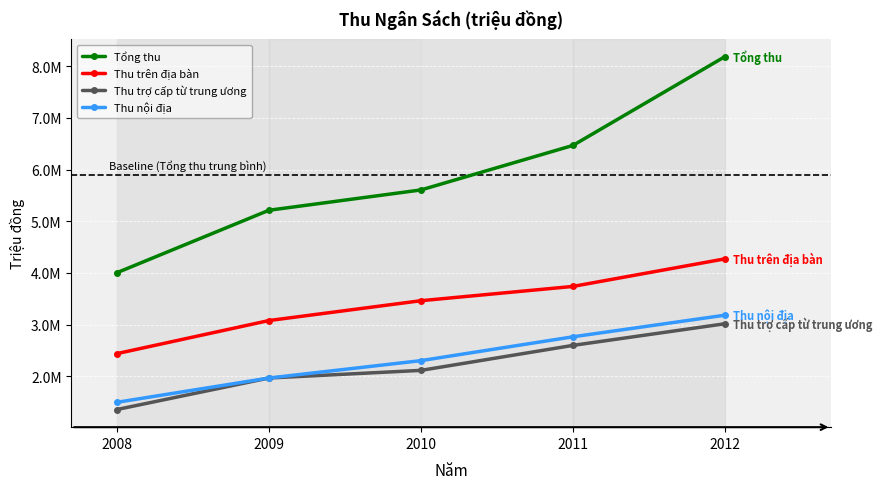

Which has a higher value, 2011 or 2012?

2012